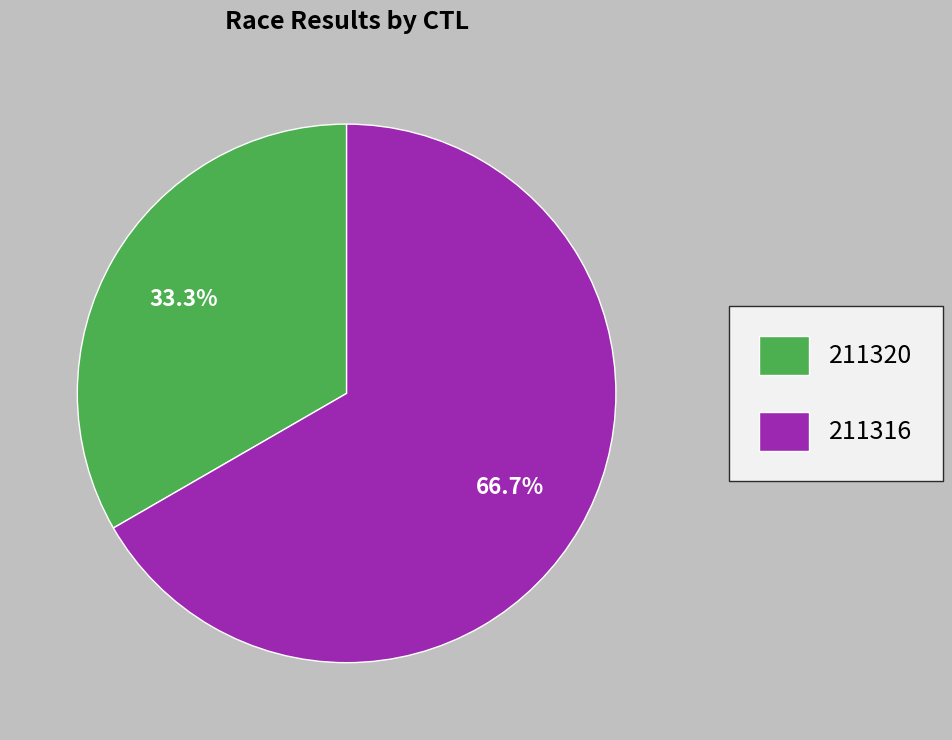

Which slice is the largest?

211316